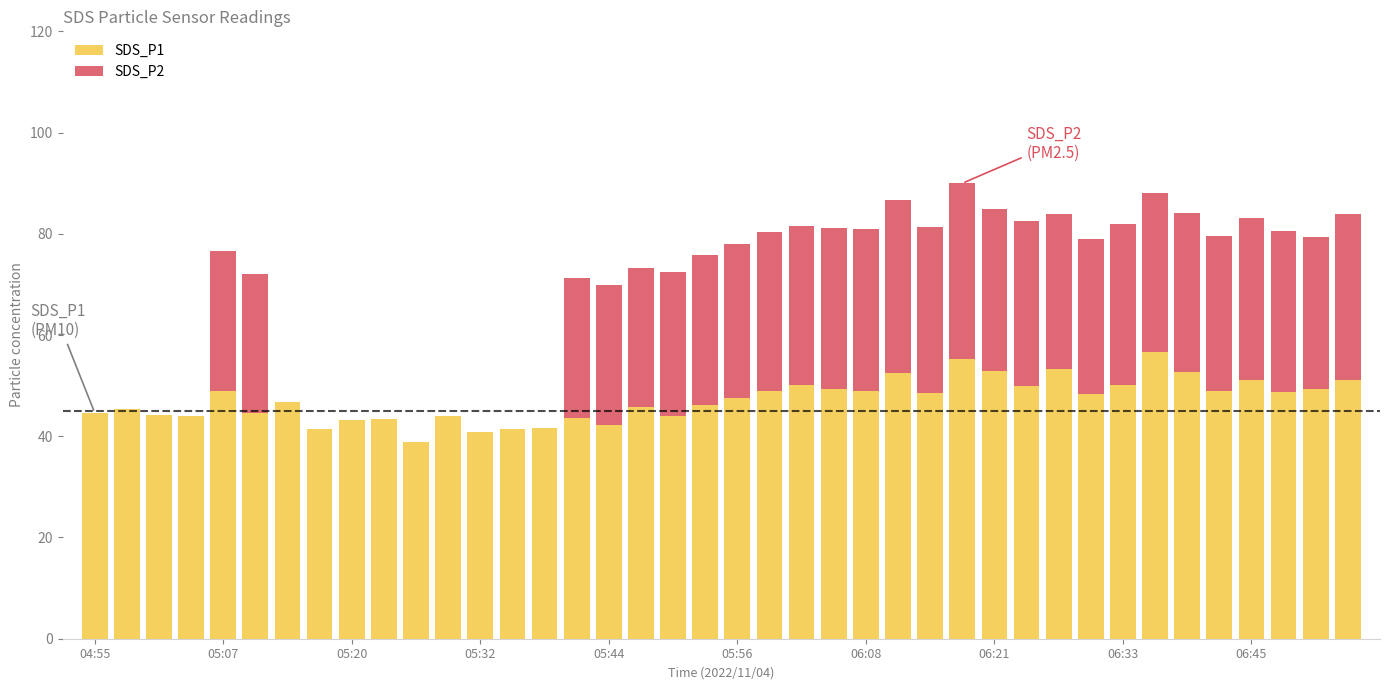

At how many categories does at least one series exceed 19?

40